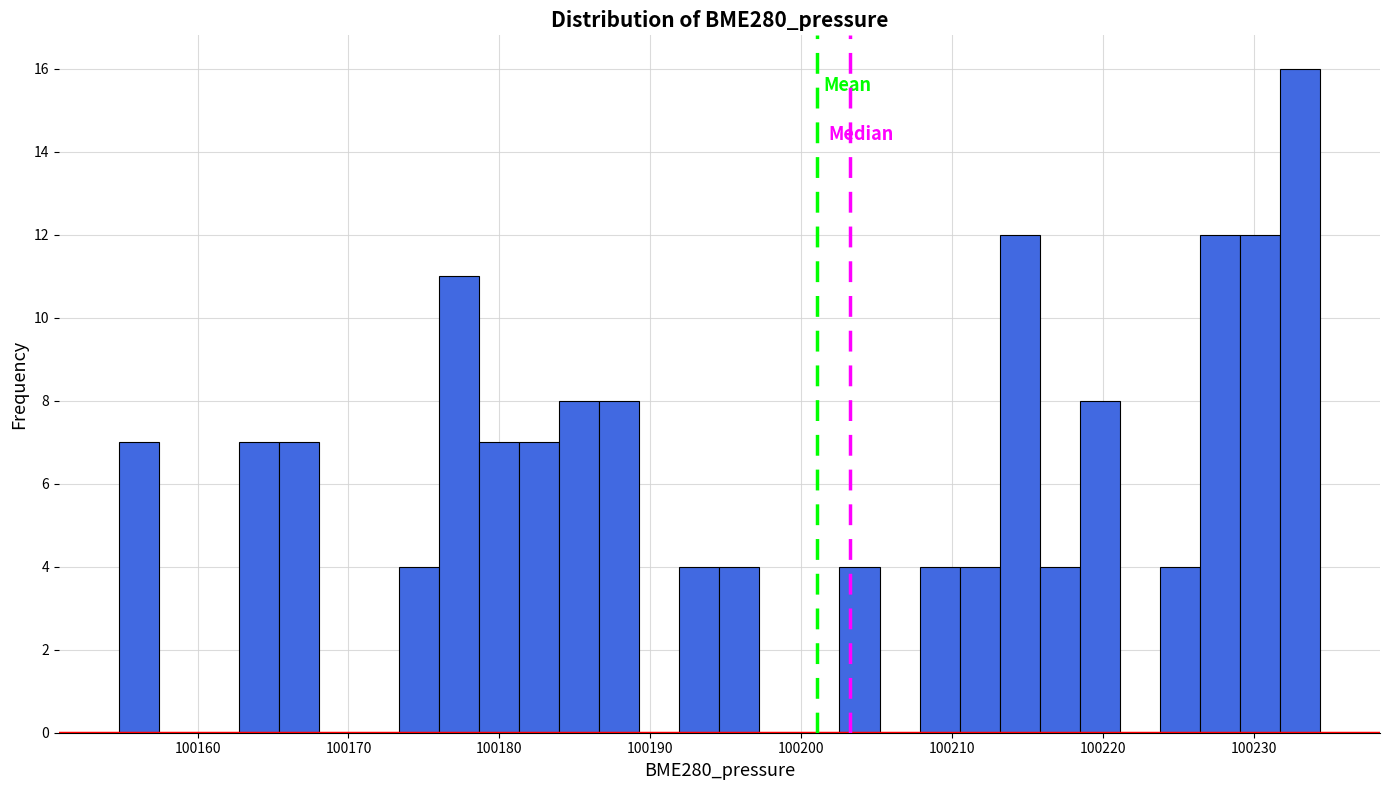

Around what value on the x-axis is the tallest bar? Give the approximate position of its centre, as read against the axis.

100233